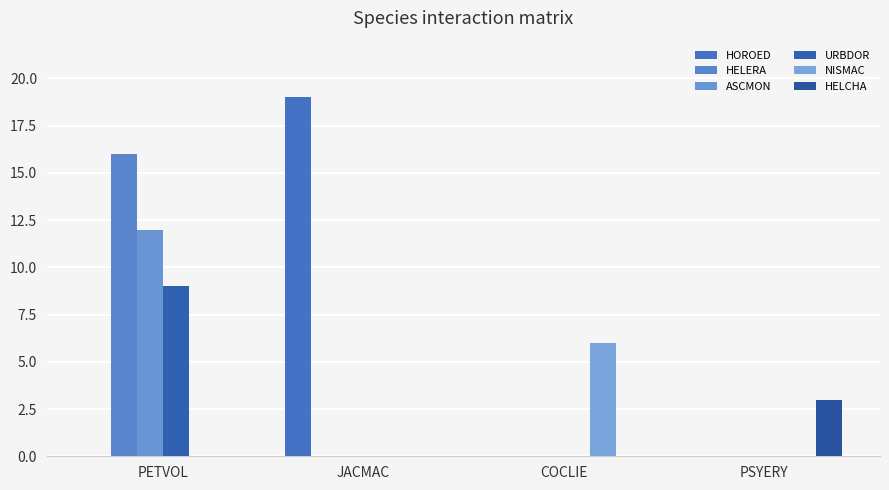

At which label does HOROED reach its peak?

JACMAC